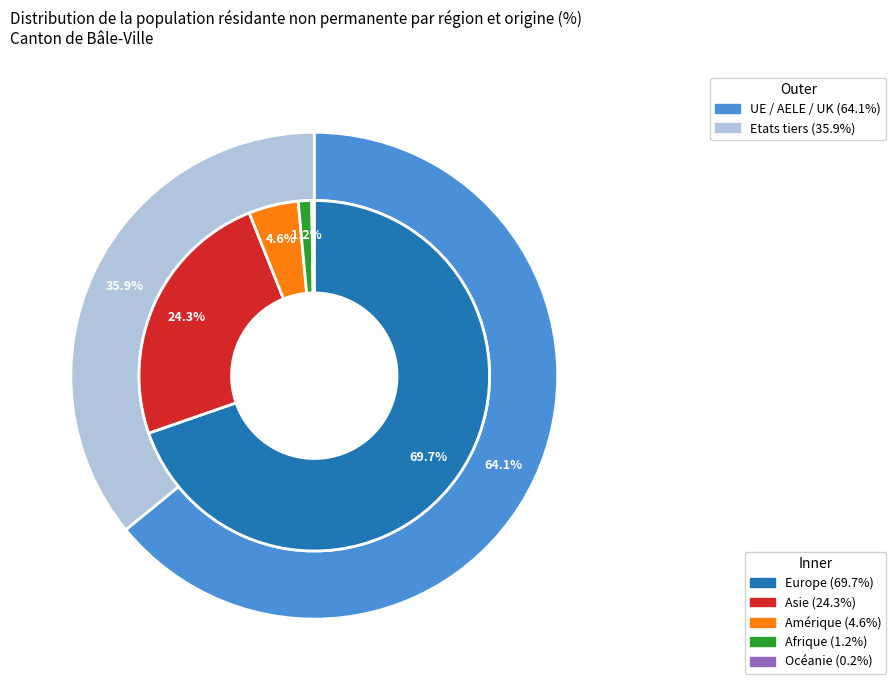

Count the number of slices in the pie.

6